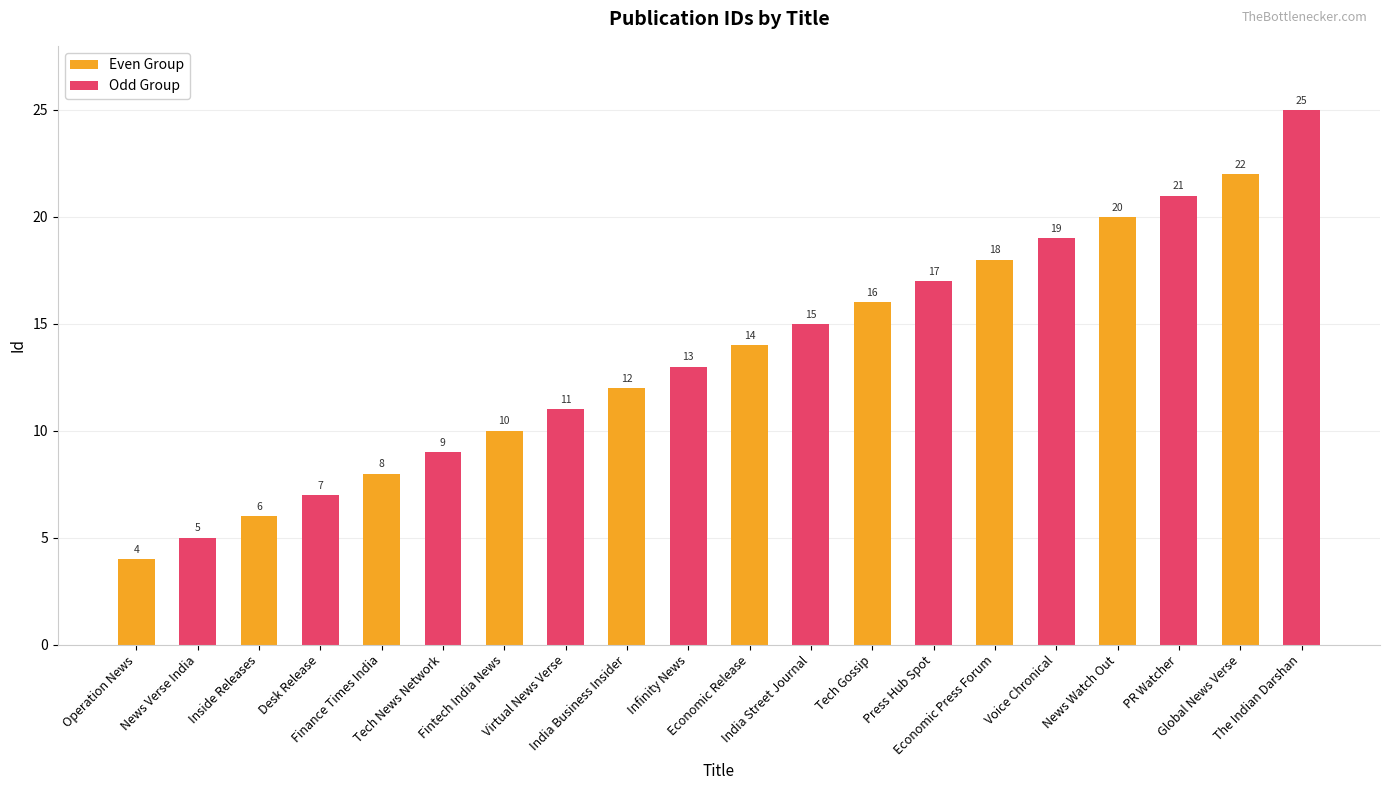

What is the difference between the second highest and minimum values in the Even Group series?

16